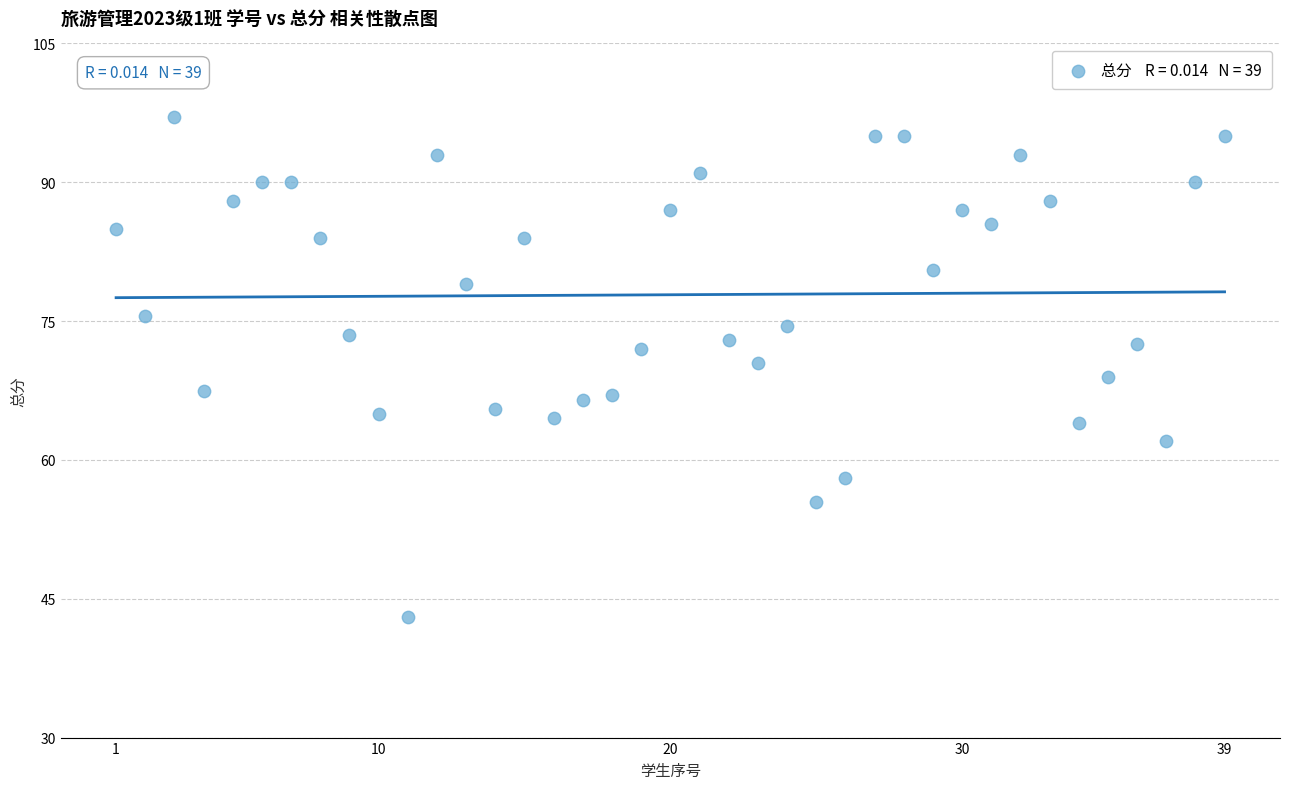

What is the range of X values (max minus min)?

38.0